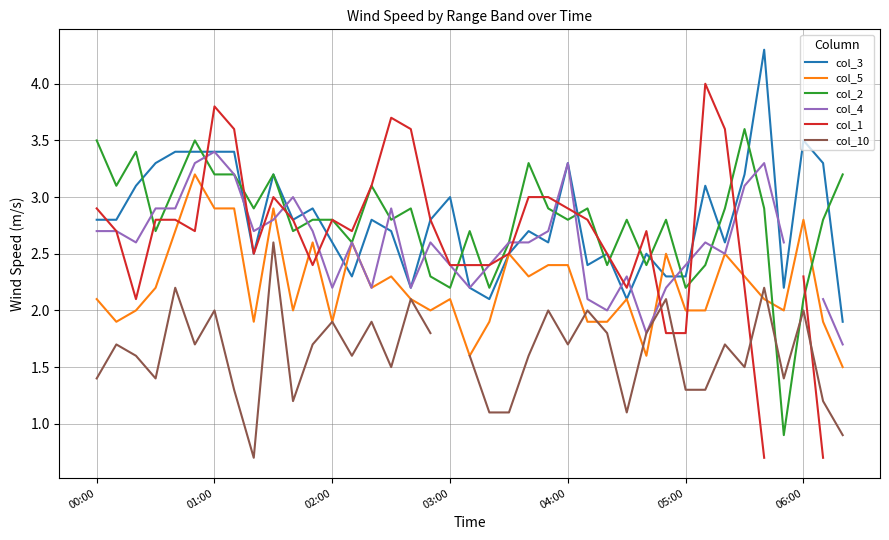

What is the maximum value for col_2?

3.6